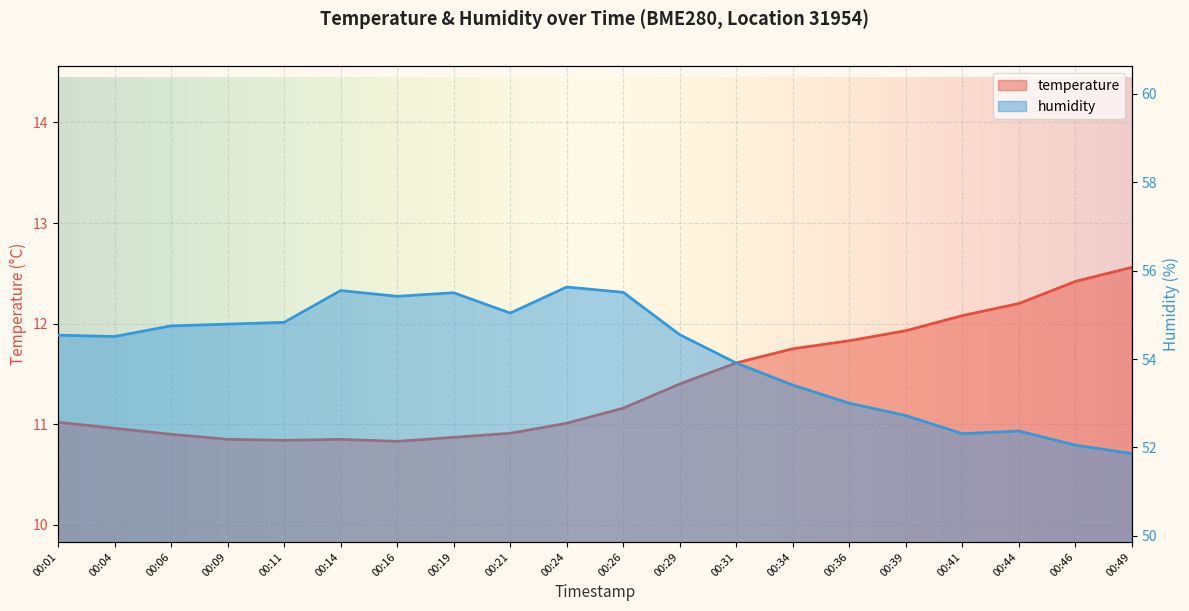

What is the sum of the humidity values at 00:19 and 00:29?

110.0